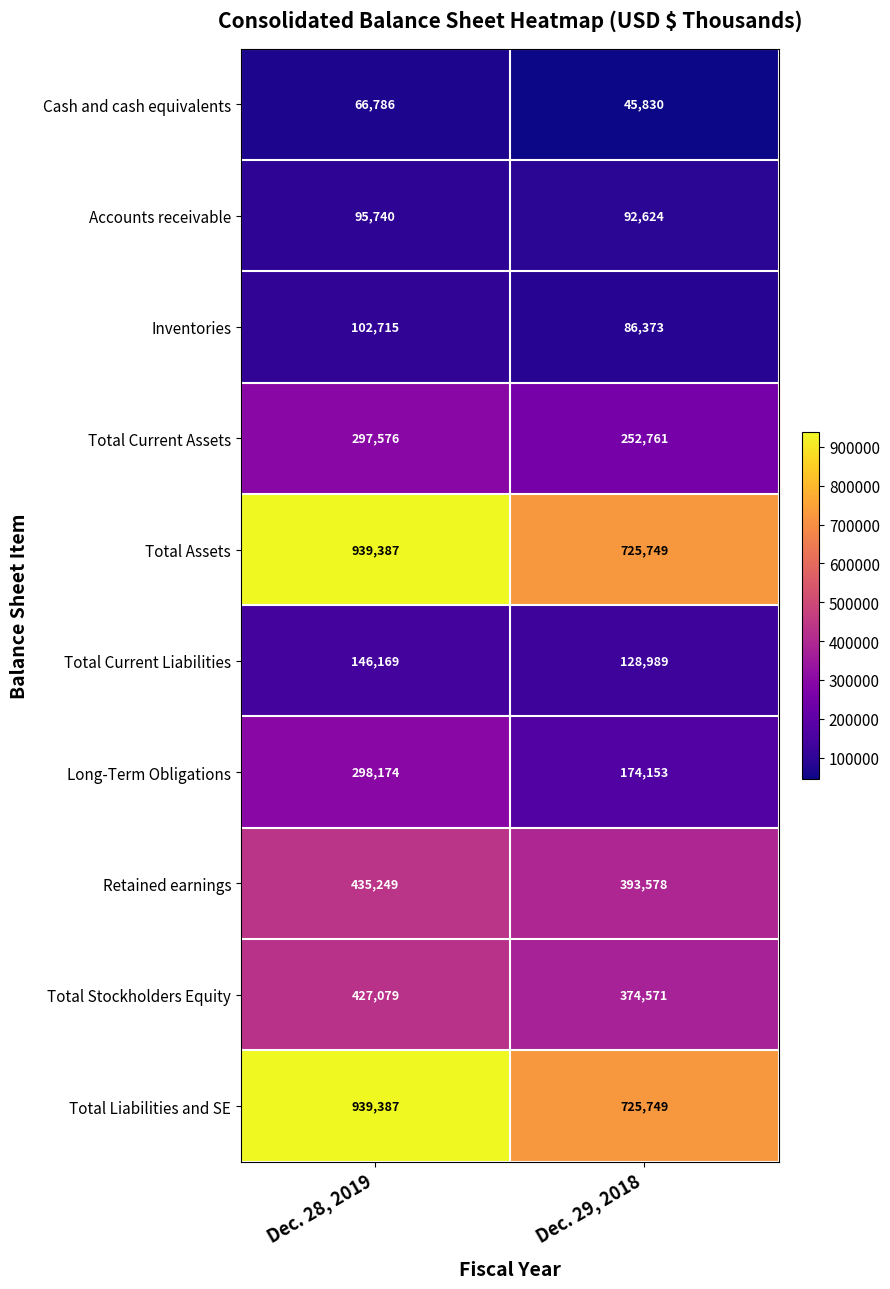

Reading right to left, what are all the values shown in this chart?

Cash and cash equivalents: Dec. 29, 2018=45830	Dec. 28, 2019=66786
Accounts receivable: Dec. 29, 2018=92624	Dec. 28, 2019=95740
Inventories: Dec. 29, 2018=86373	Dec. 28, 2019=102715
Total Current Assets: Dec. 29, 2018=252761	Dec. 28, 2019=297576
Total Assets: Dec. 29, 2018=725749	Dec. 28, 2019=939387
Total Current Liabilities: Dec. 29, 2018=128989	Dec. 28, 2019=146169
Long-Term Obligations: Dec. 29, 2018=174153	Dec. 28, 2019=298174
Retained earnings: Dec. 29, 2018=393578	Dec. 28, 2019=435249
Total Stockholders Equity: Dec. 29, 2018=374571	Dec. 28, 2019=427079
Total Liabilities and SE: Dec. 29, 2018=725749	Dec. 28, 2019=939387